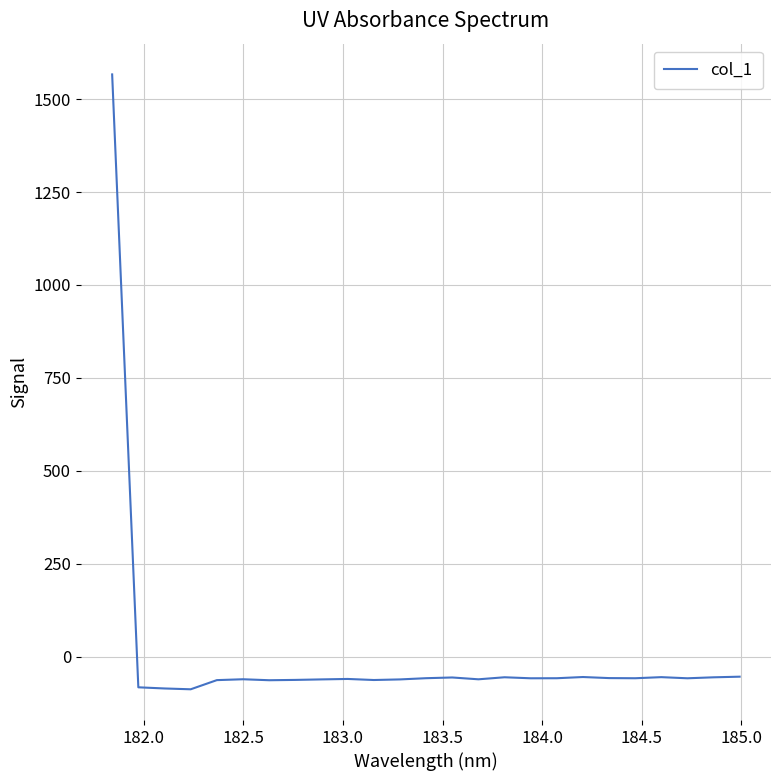

What is the maximum value shown in the chart?

1566.3